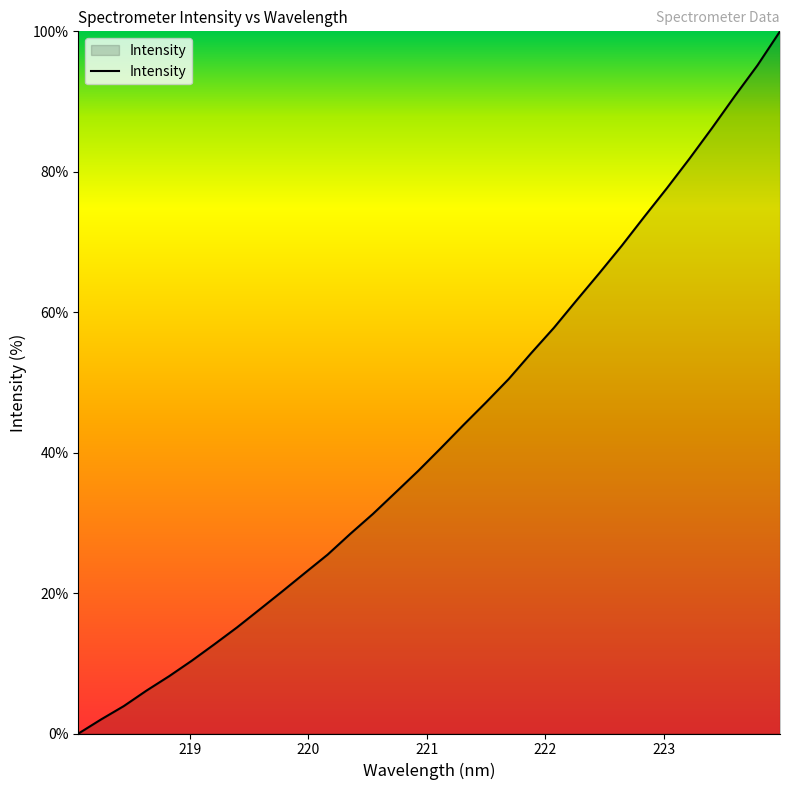

What is the maximum value shown in the chart?

100.0